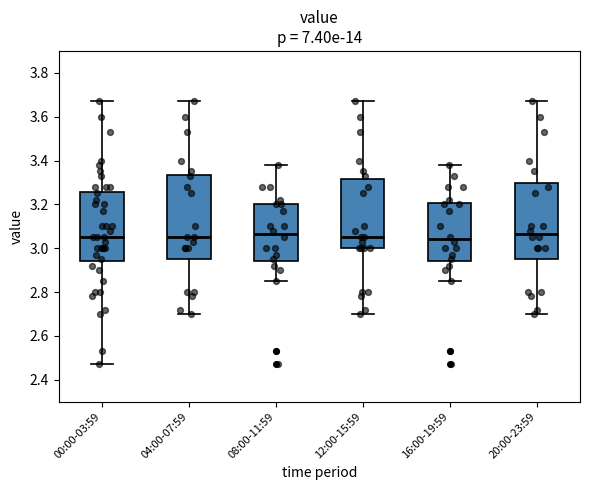

Comparing the boxes themselves (not the whiskers), which one is the tallest?

04:00-07:59